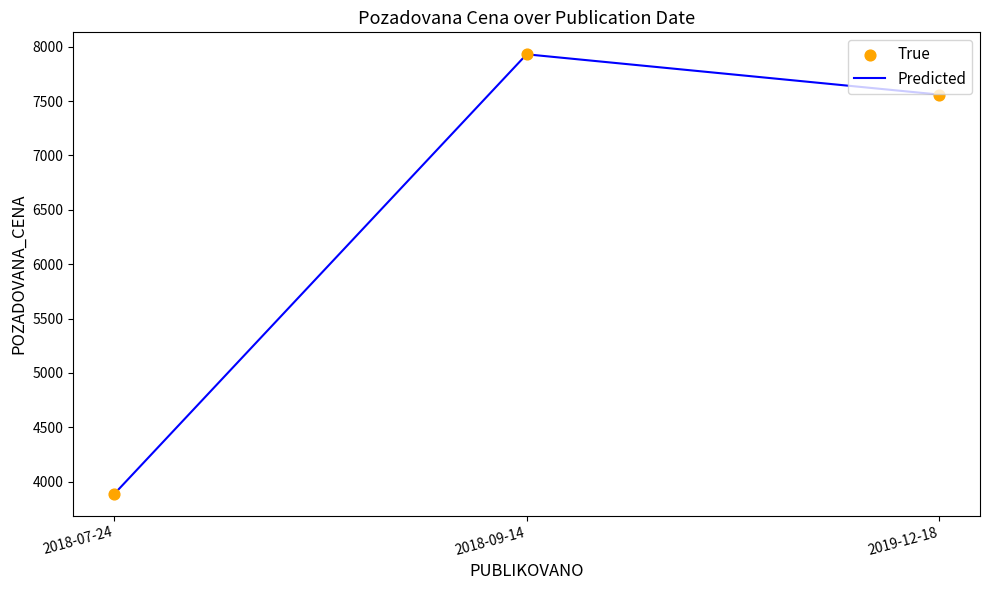

Between 2018-07-24 and 2019-12-18, which is larger?

2019-12-18